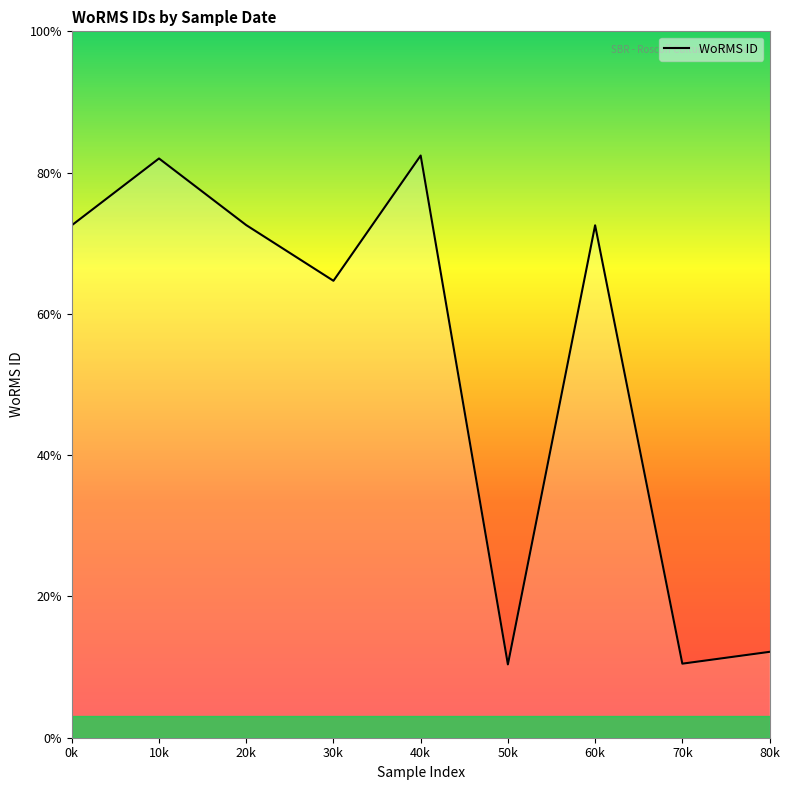

Is this an area chart (filled region under the line)?

Yes